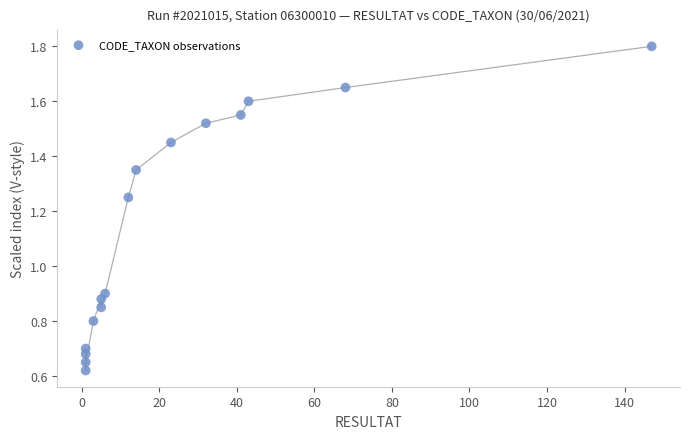

What is the range of X values (max minus min)?

146.0